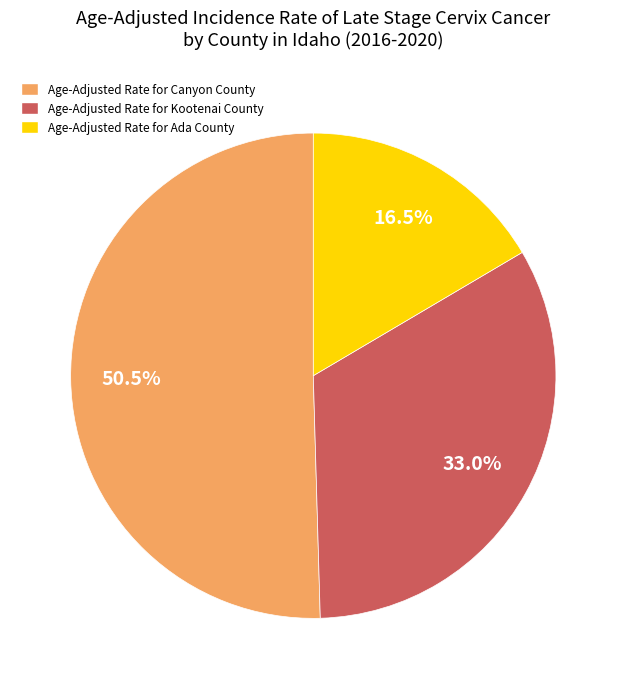

Does any single category account for the majority?

Yes